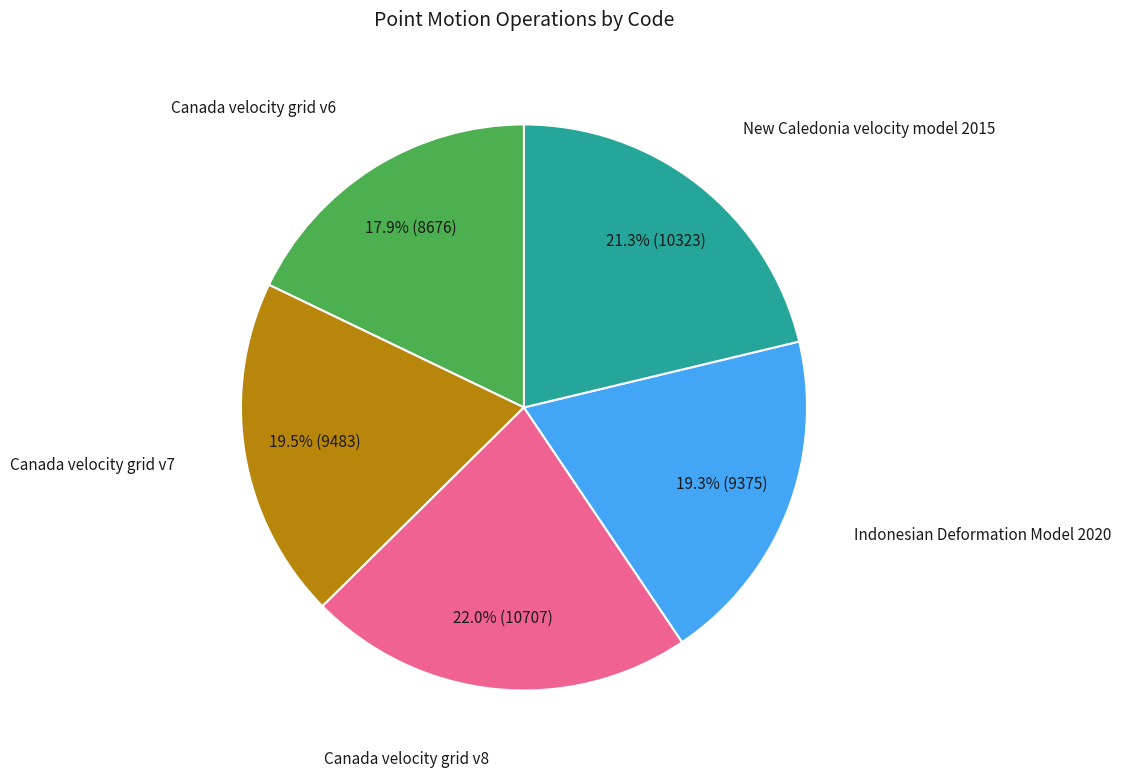

Is there any slice that represents more than half of the pie?

No